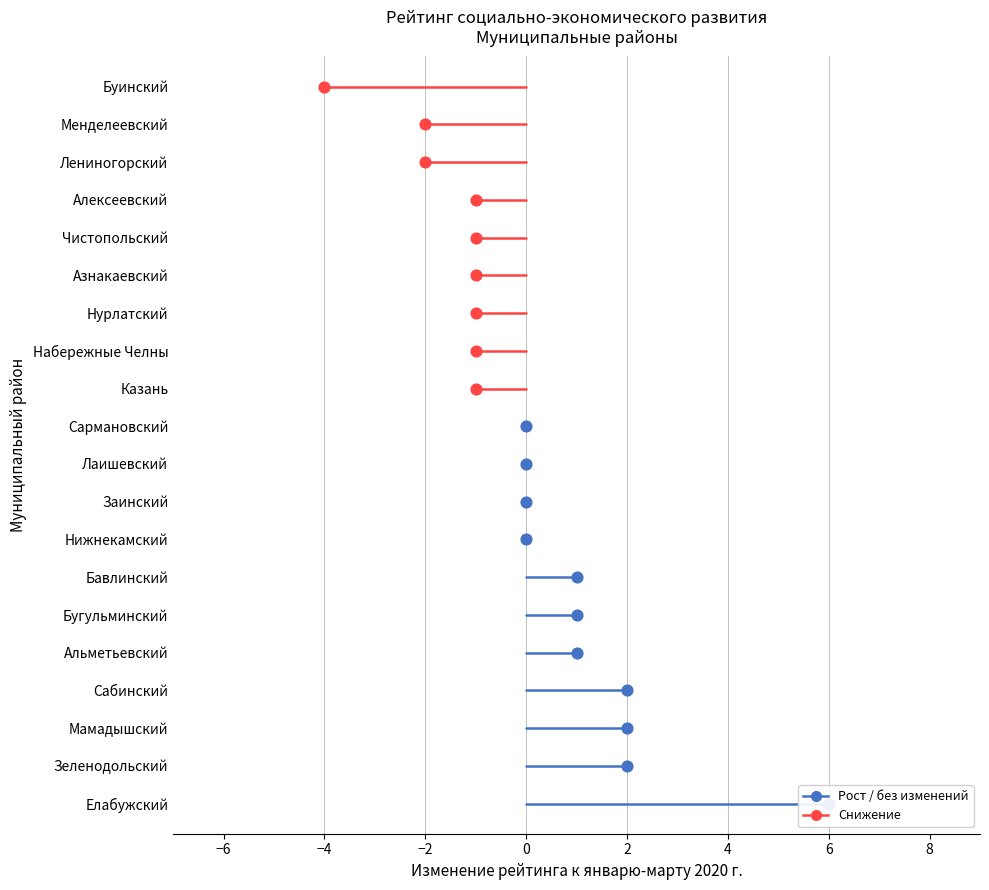

What is the change in value from Набережные Челны to Буинский?

-3